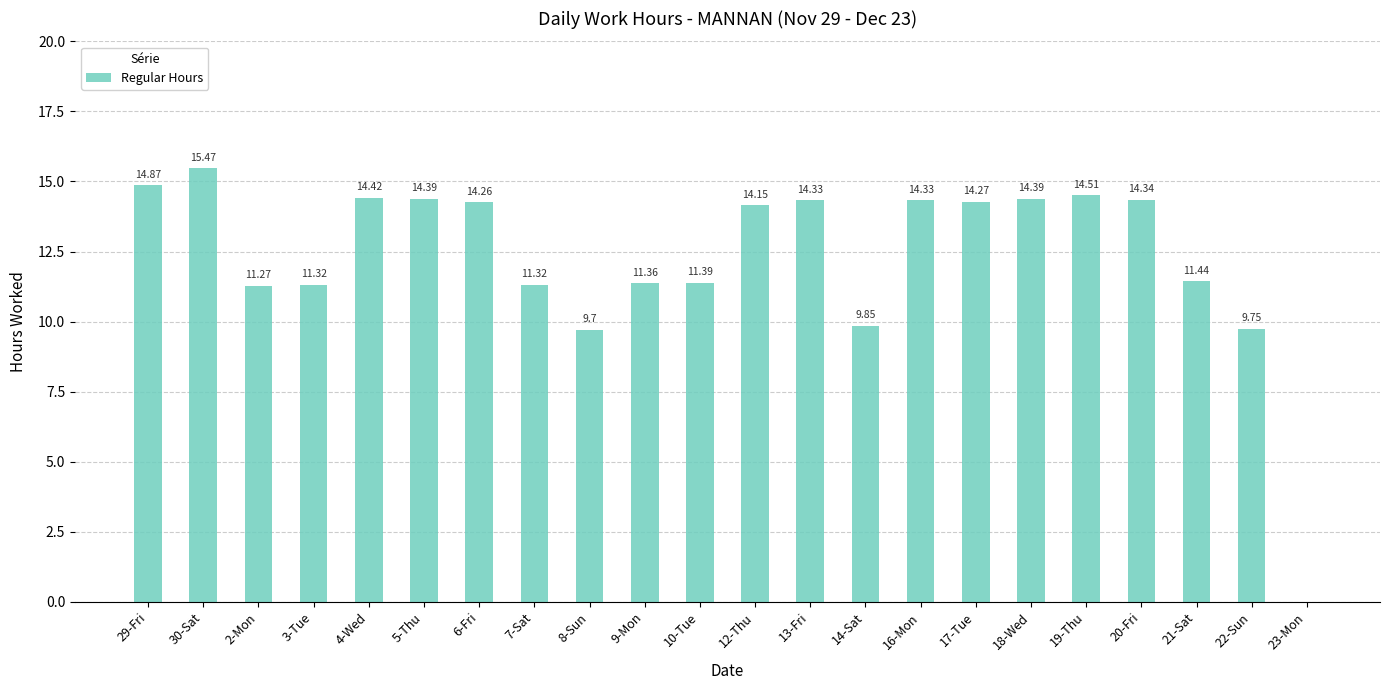

What is the sum of the values at 2-Mon and 8-Sun?

21.0